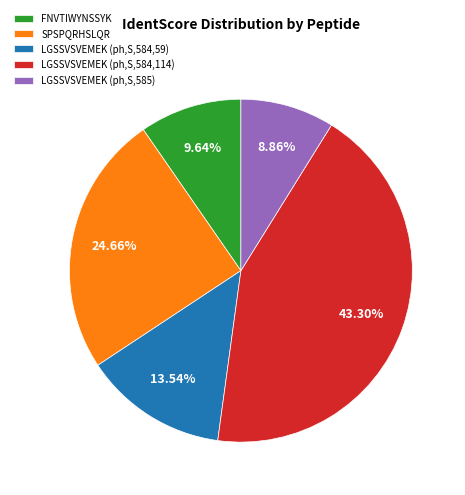

Between FNVTIWYNSSYK and LGSSVSVEMEK (ph,S,584,59), which is larger?

LGSSVSVEMEK (ph,S,584,59)